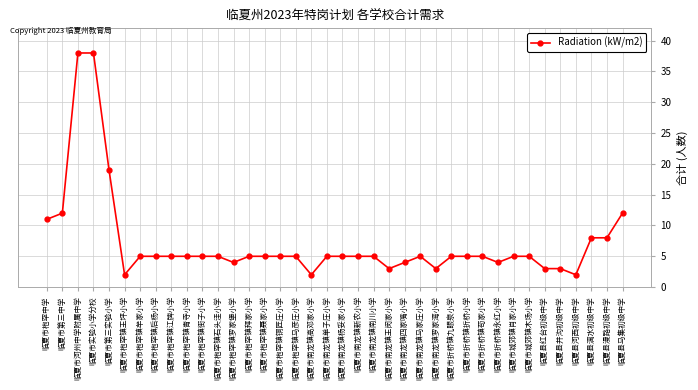

Reading left to right, transcribe all the data shown in this chart.

临夏市枹罕中学=11	临夏市第三中学=12	临夏市河州中学附属中学=38	临夏市实验小学分校=38	临夏市第三实验小学=19	临夏市枹罕镇王坪小学=2	临夏市枹罕镇牟家小学=5	临夏市枹罕镇后杨小学=5	临夏市枹罕镇江牌小学=5	临夏市枹罕镇青寺小学=5	临夏市枹罕镇街子小学=5	临夏市枹罕镇石头洼小学=5	临夏市枹罕镇罗家堡小学=4	临夏市枹罕镇拜家小学=5	临夏市枹罕镇聂家小学=5	临夏市枹罕镇铜匠庄小学=5	临夏市枹罕镇马彦庄小学=5	临夏市南龙镇高邓家小学=2	临夏市南龙镇单子庄小学=5	临夏市南龙镇杨妥家小学=5	临夏市南龙镇新农小学=5	临夏市南龙镇南川小学=5	临夏市南龙镇王闵家小学=3	临夏市南龙镇四家嘴小学=4	临夏市南龙镇马家庄小学=5	临夏市南龙镇罗家湾小学=3	临夏市折桥镇九眼泉小学=5	临夏市折桥镇折桥小学=5	临夏市折桥镇苟家小学=5	临夏市折桥镇永红小学=4	临夏市城郊镇肖家小学=5	临夏市城郊镇木场小学=5	临夏县红台初级中学=3	临夏县井沟初级中学=3	临夏县河西初级中学=2	临夏县漓水初级中学=8	临夏县漫路初级中学=8	临夏县马集初级中学=12